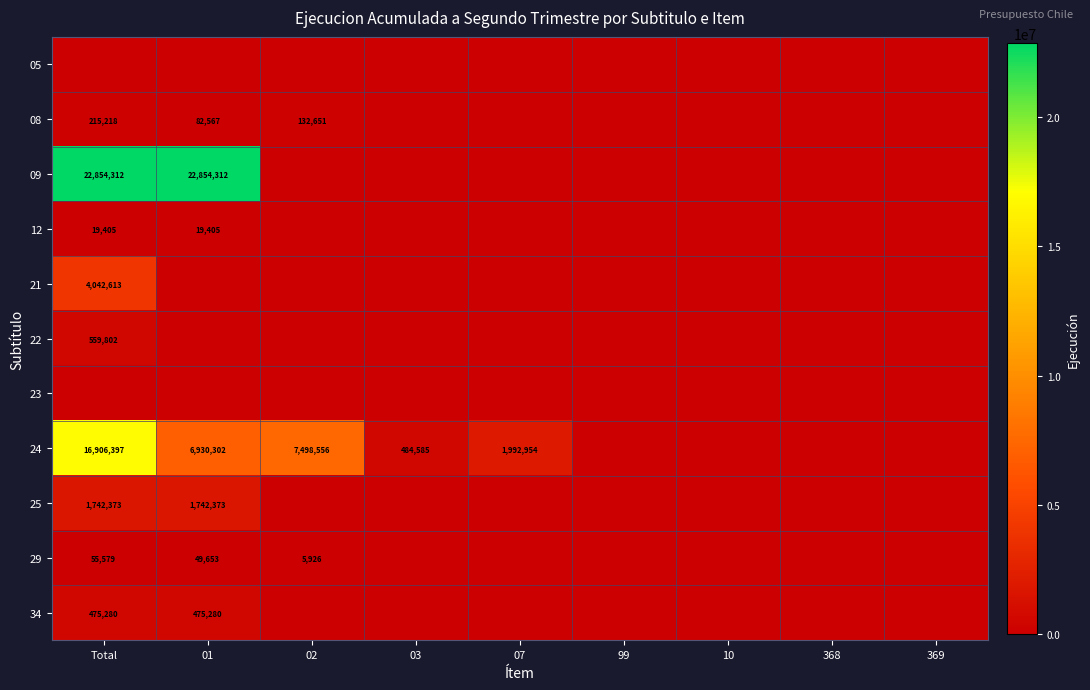

The 09 series shows 14006682 at 01. True or false?

False